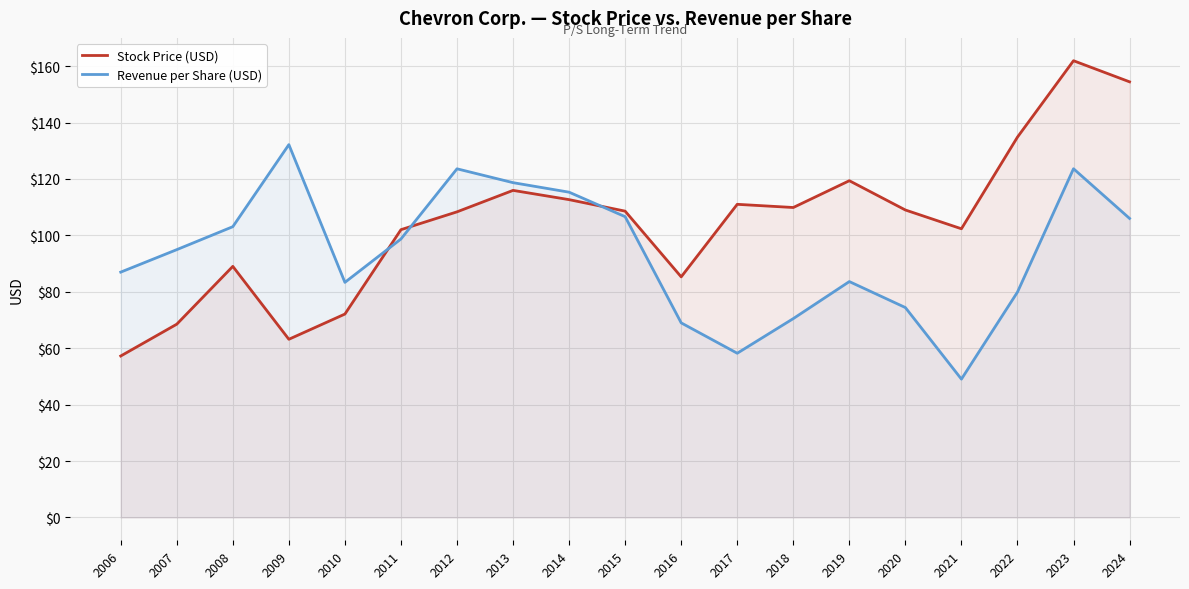

What is the minimum value shown in the chart?

49.0